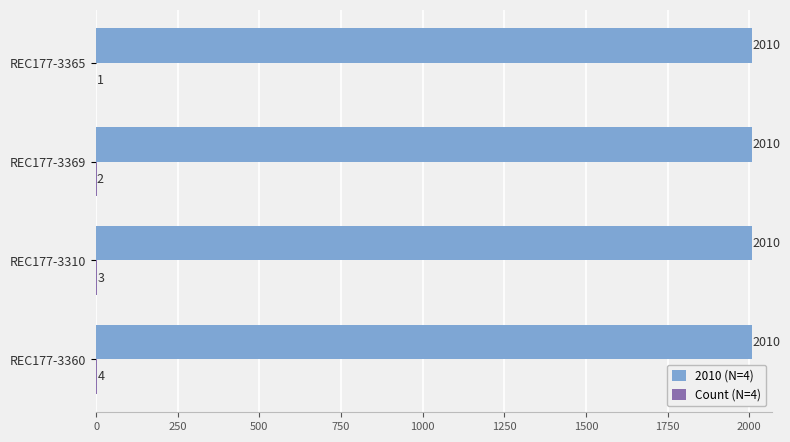

What is the maximum value shown in the chart?

2010